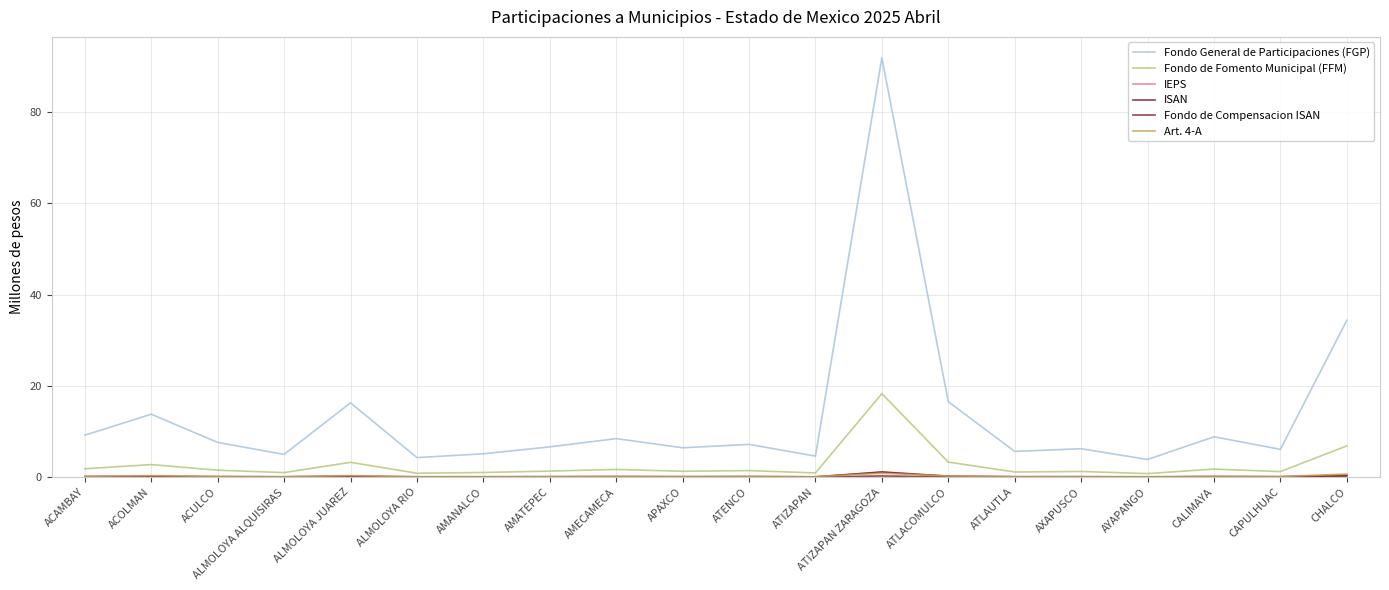

What is the approximate value of IEPS at AMANALCO?

0.1